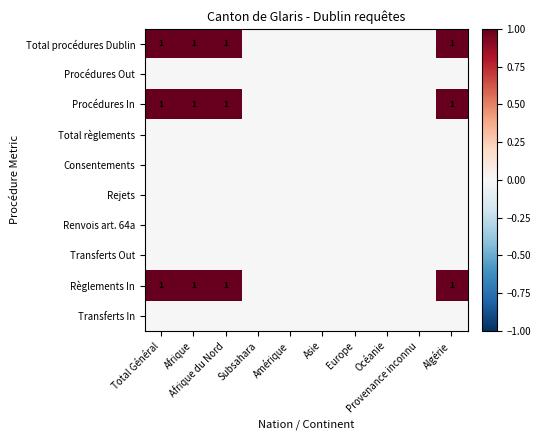

Rank the categories by Transferts In value from highest to lowest.

Total Général, Afrique, Afrique du Nord, Subsahara, Amérique, Asie, Europe, Océanie, Provenance inconnu, Algérie